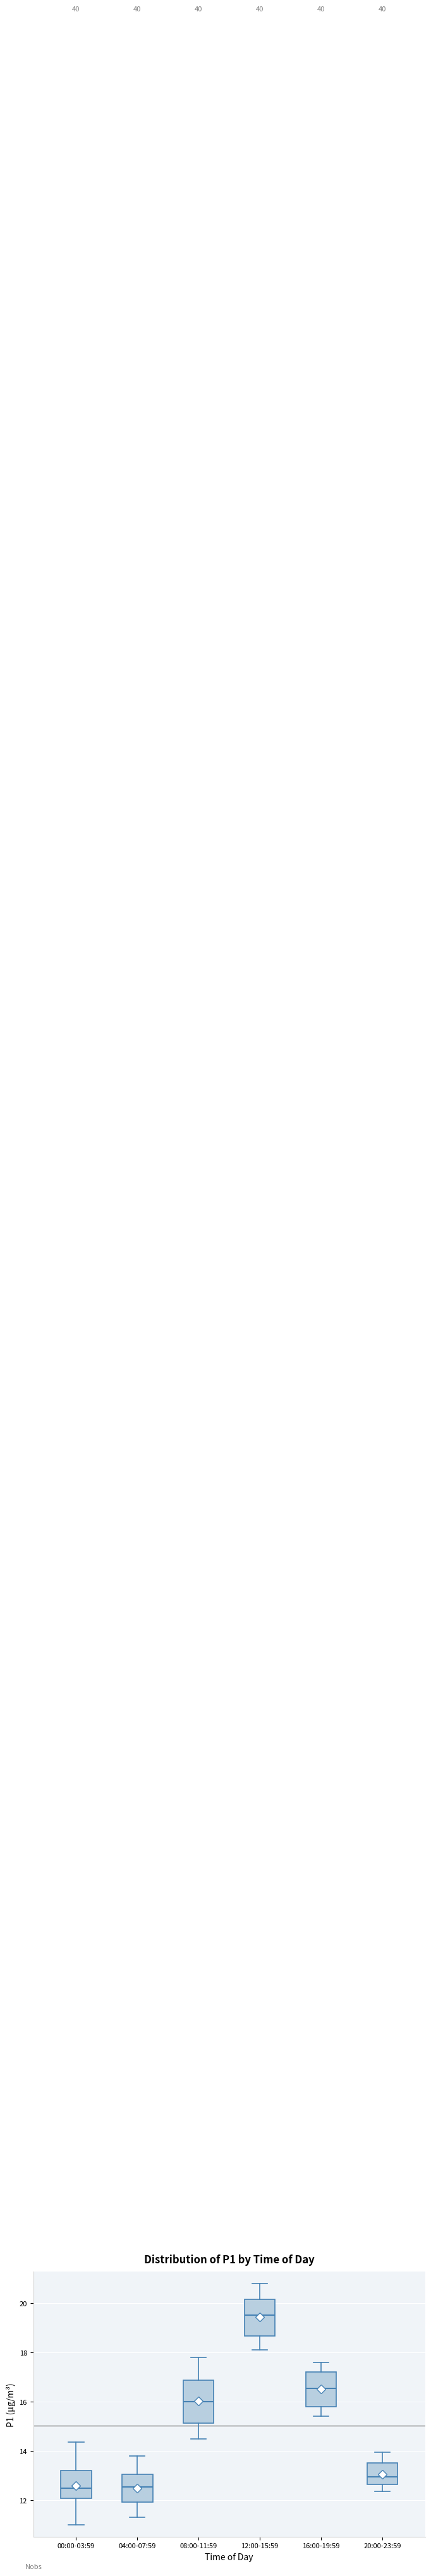

Reading left to right, transcribe this box plot: for each box, give where its median line is, the range the box spans, and where its two whiskers end, as read against the y-axis. The values are not printed on the chart, so give them approximately, as read against the axis.

00:00-03:59: median 12.4, box 12.0 to 13.2, whiskers 11.0 to 14.4
04:00-07:59: median 12.6, box 12.0 to 13.0, whiskers 11.4 to 13.8
08:00-11:59: median 16.0, box 15.2 to 16.8, whiskers 14.6 to 17.8
12:00-15:59: median 19.6, box 18.6 to 20.2, whiskers 18.2 to 20.8
16:00-19:59: median 16.6, box 15.8 to 17.2, whiskers 15.4 to 17.6
20:00-23:59: median 13.0, box 12.6 to 13.6, whiskers 12.4 to 14.0